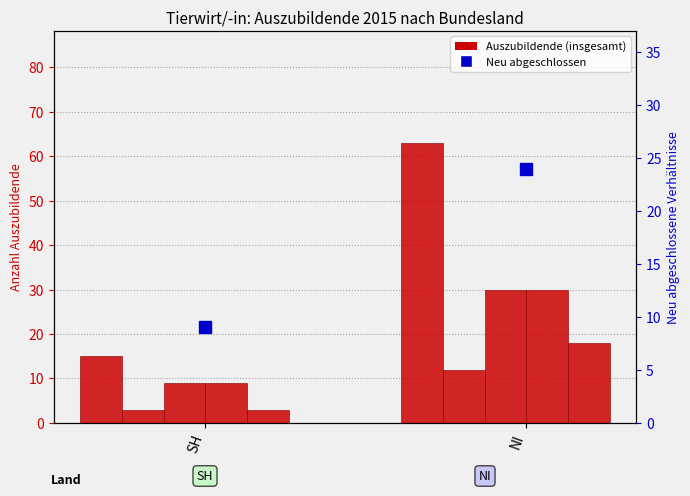

Between SH and NI, which is larger?

NI